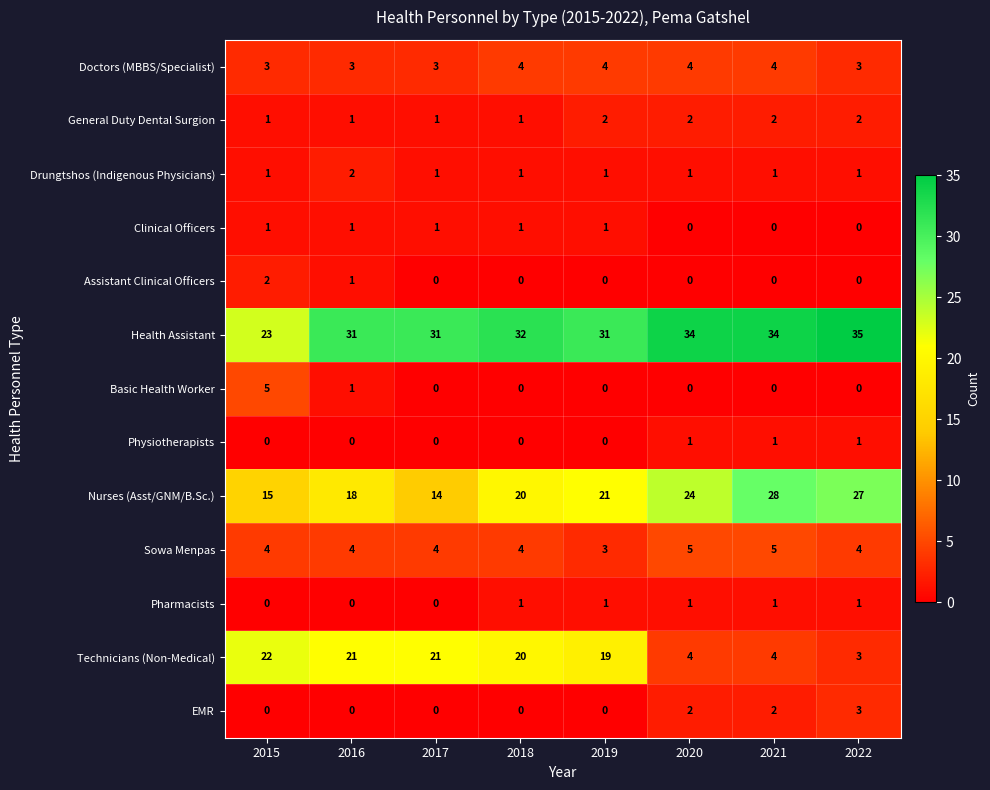

Between 2015 and 2021, which series saw the biggest shift?

Technicians (Non-Medical)